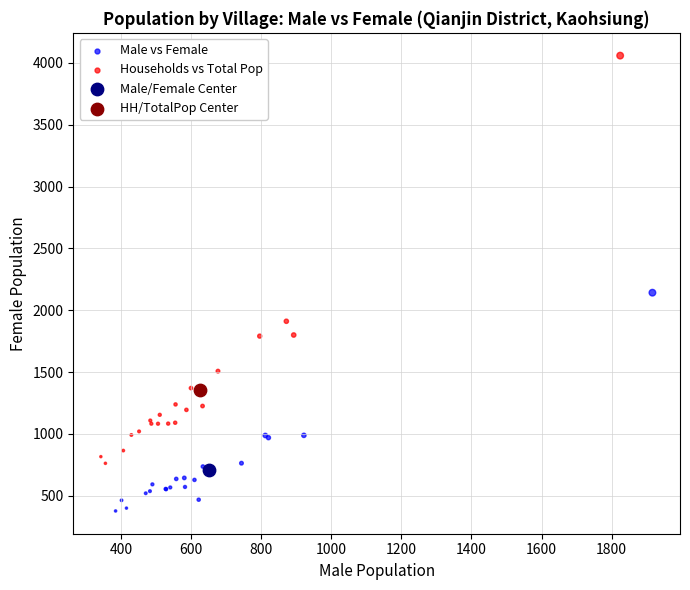

Which series reaches the minimum Y coordinate?

Male vs Female